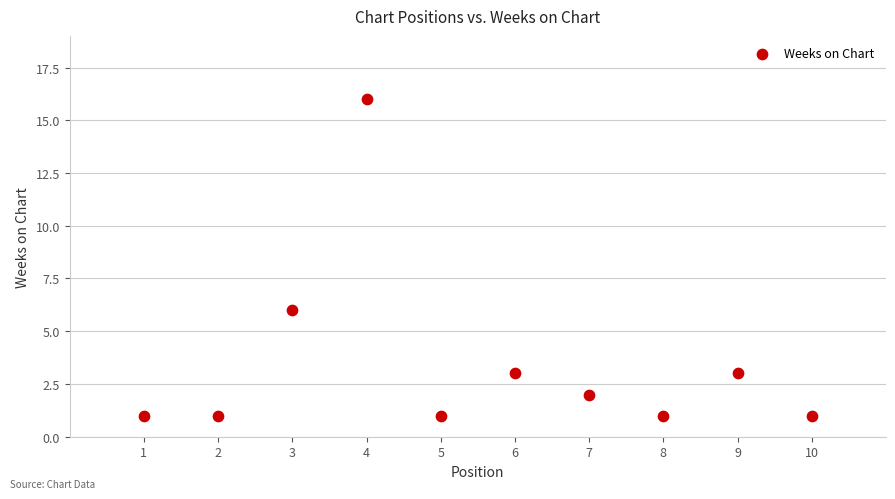

What is the range of Y values (max minus min)?

15